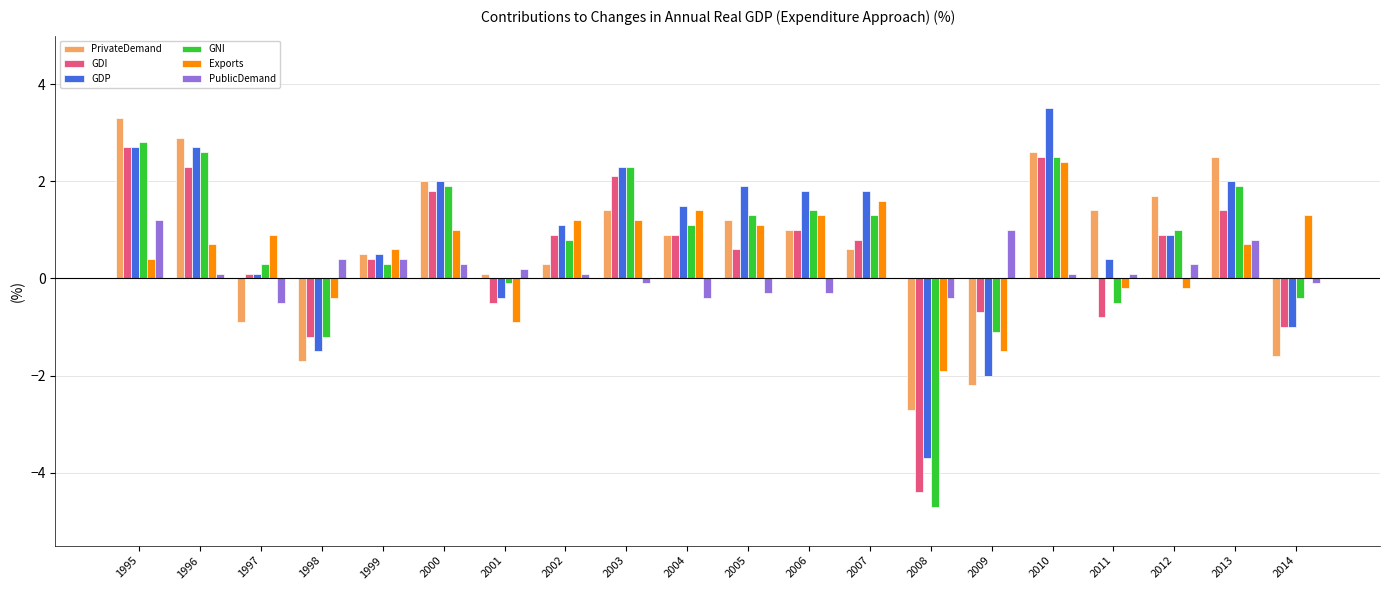

At which label does GNI first exceed 1?

1995